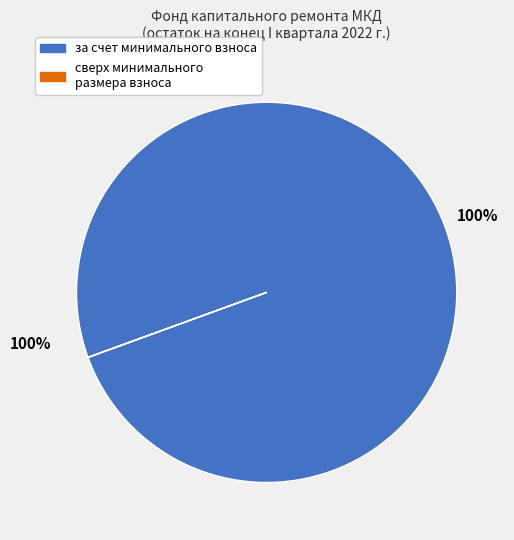

Does за счет минимального взноса account for over 50% of the chart?

Yes